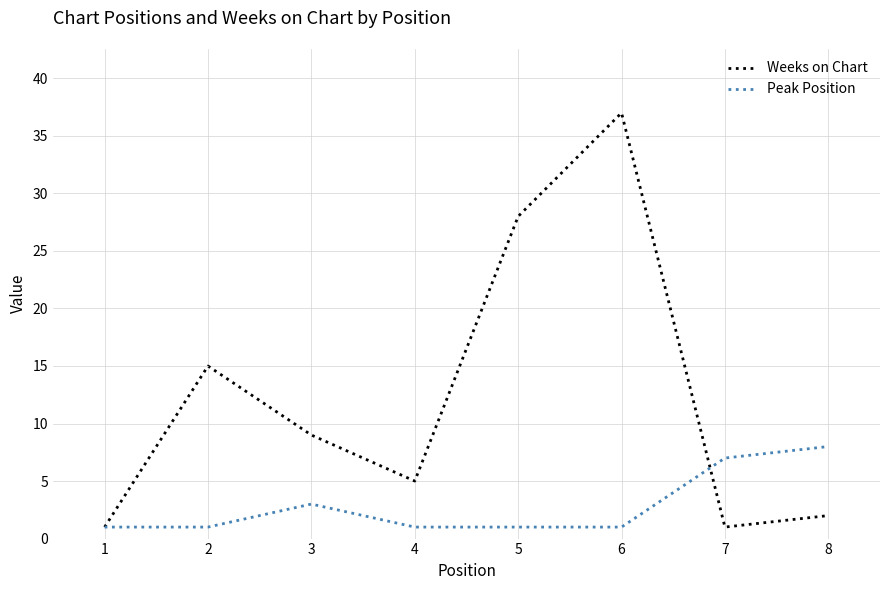

List the series in order of their peak value, highest first.

Weeks on Chart, Peak Position